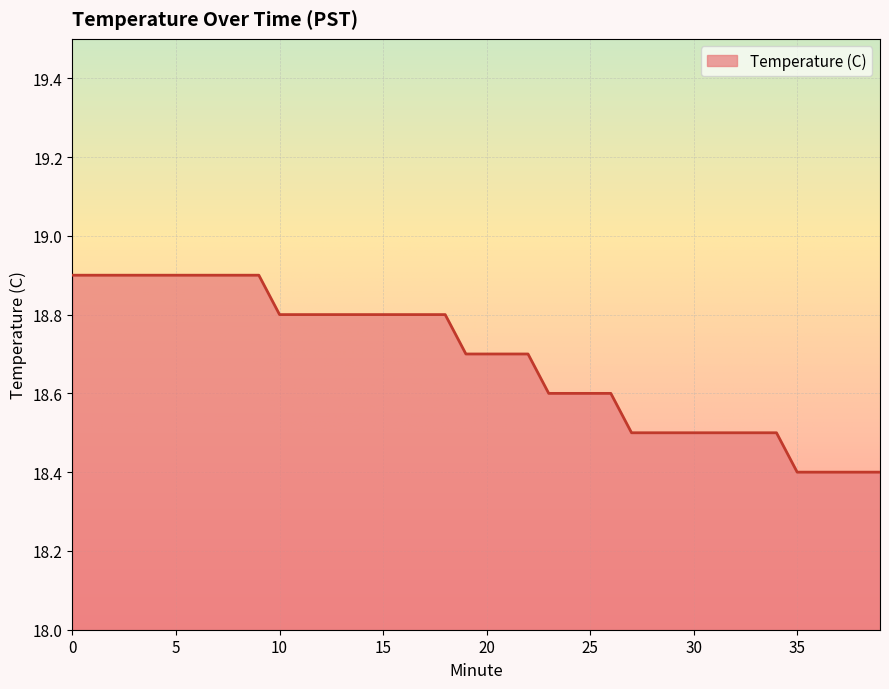

How many lines are shown in the chart?

1